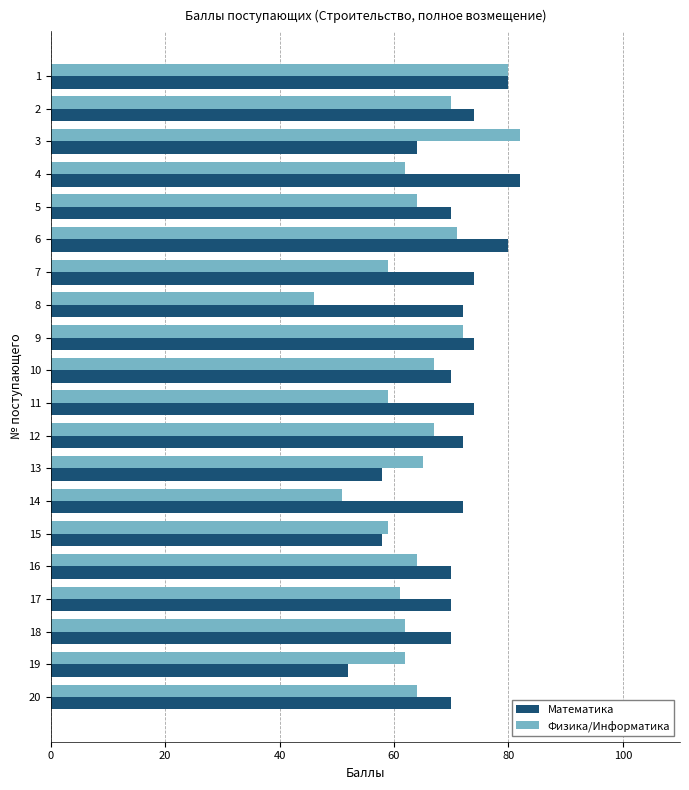

Count the number of categories in the chart.

20